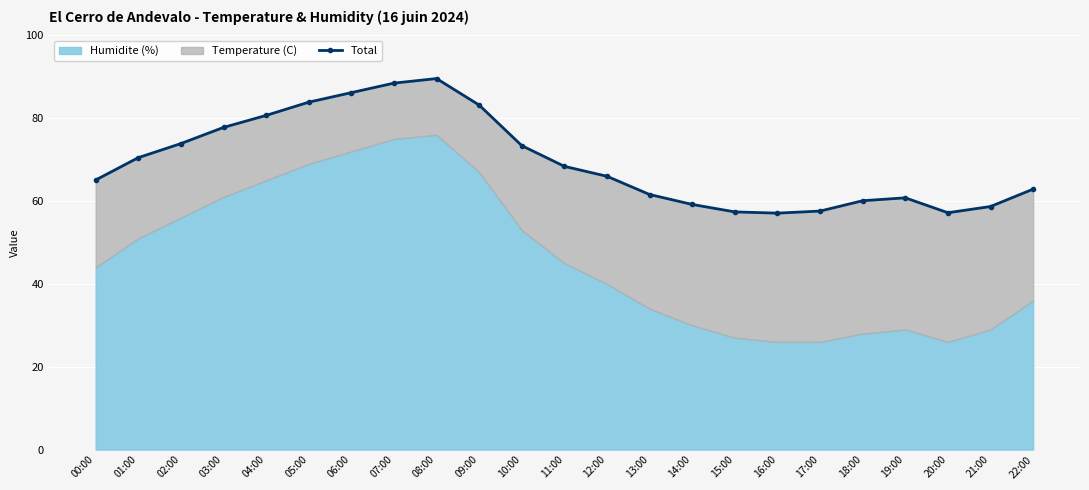

At which category does the data reach its first local peak?

08:00